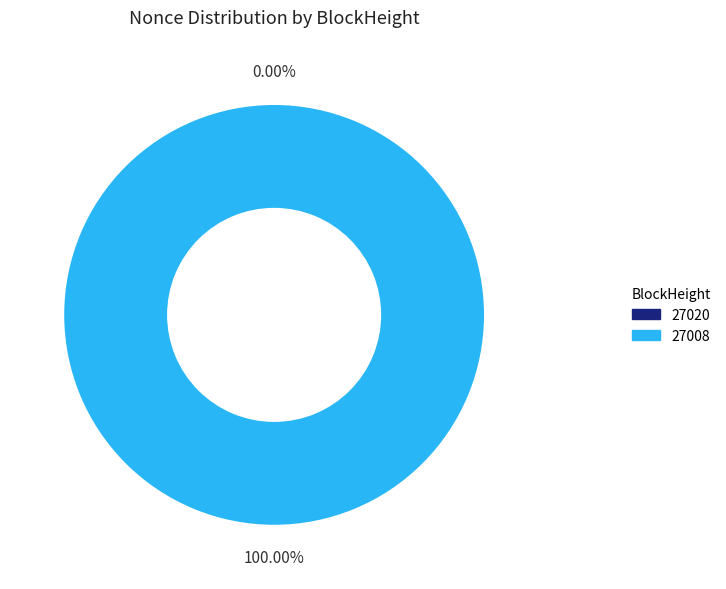

To the nearest percent, what is the average slice percentage?

50%